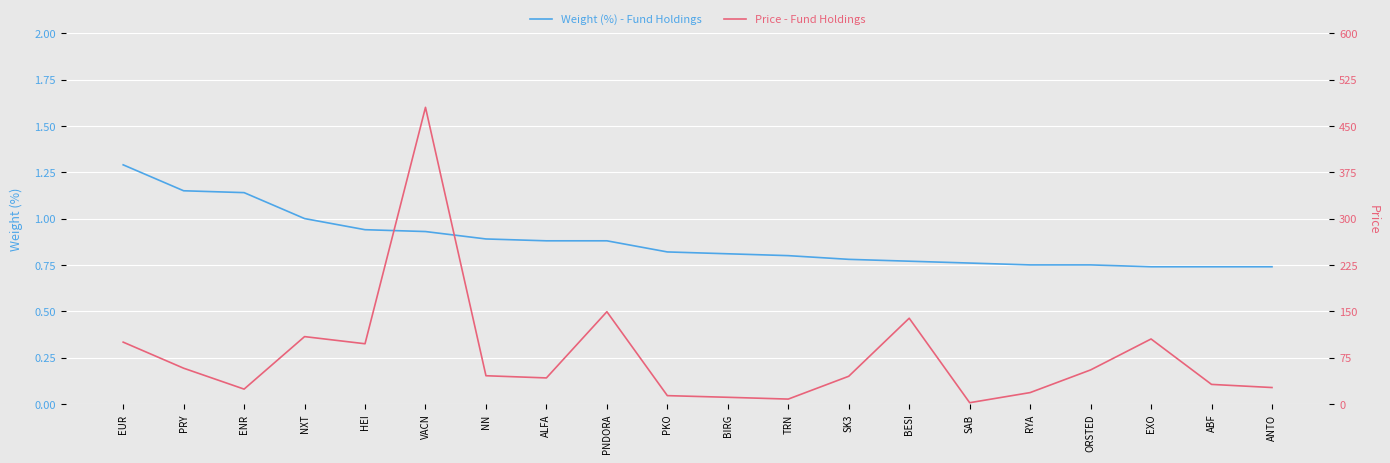

What is the sum of all Price - Fund Holdings values?

1558.7